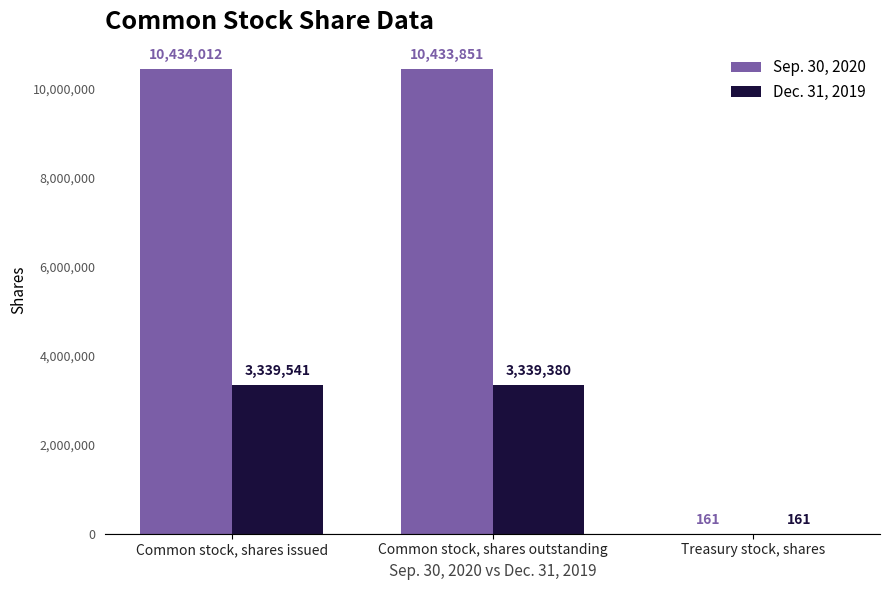

At which label does Dec. 31, 2019 reach its peak?

Common stock, shares issued